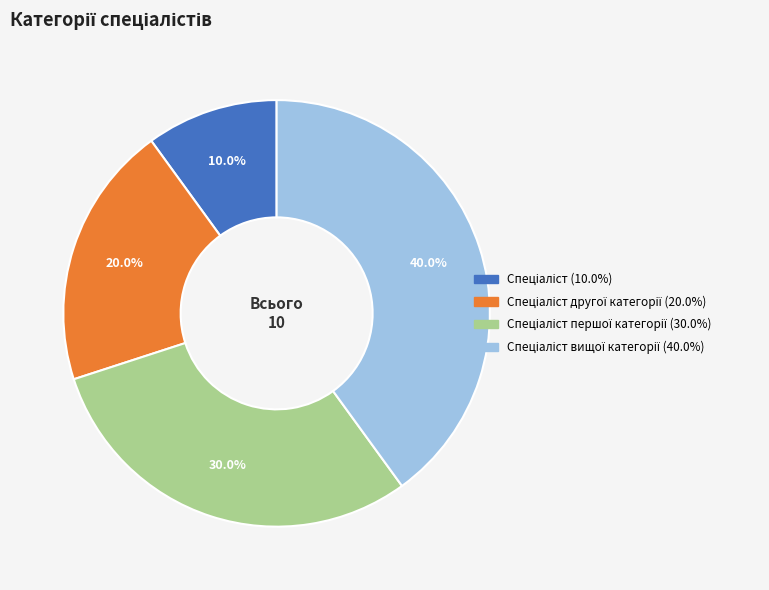

Does any single category account for the majority?

No